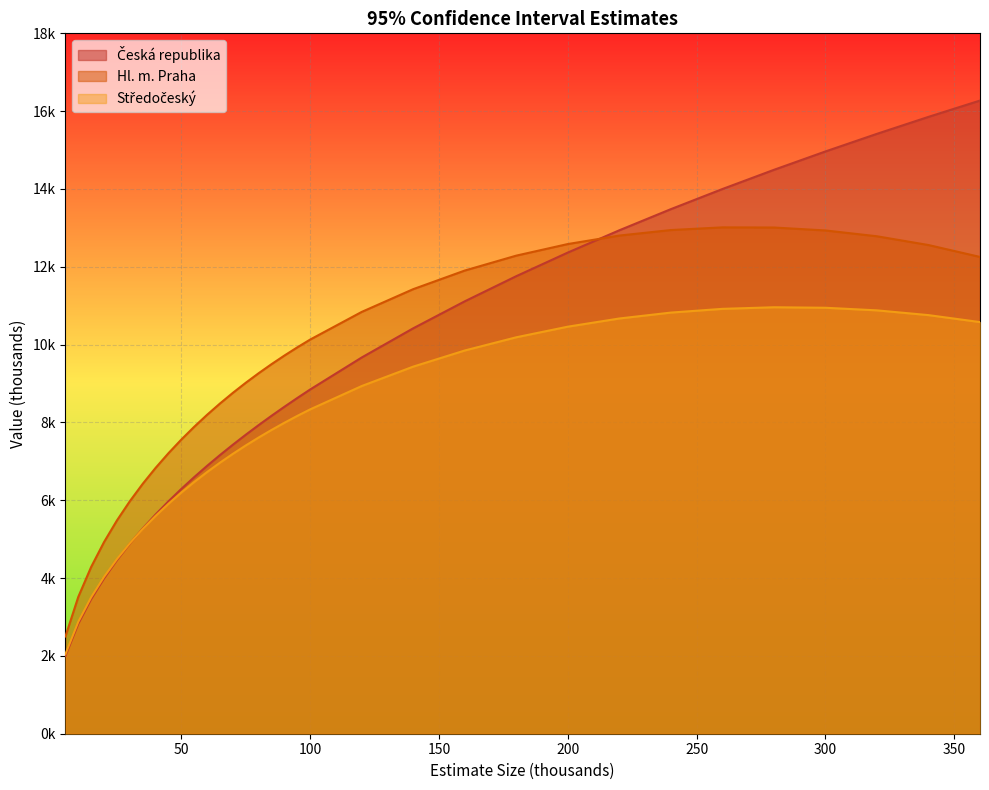

Reading left to right, list all the values displayed in this chart.

Česká republika: 2.0	2.8	3.5	4.0	4.5	4.9	5.3	5.6	6.0	6.3	6.6	6.9	7.2	7.4	7.7	7.9	8.2	8.4	8.6	8.8	9.7	10.4	11.1	11.8	12.4	12.9	13.5	14.0	14.5	15.0	15.4	15.9	16.3
Hl. m. Praha: 2.5	3.5	4.3	4.9	5.5	6.0	6.4	6.8	7.2	7.6	7.9	8.2	8.5	8.8	9.0	9.3	9.5	9.7	9.9	10.1	10.8	11.4	11.9	12.3	12.6	12.8	12.9	13.0	13.0	12.9	12.8	12.6	12.3
Středočeský: 2.0	2.9	3.5	4.0	4.5	4.9	5.3	5.6	5.9	6.2	6.5	6.7	7.0	7.2	7.4	7.6	7.8	8.0	8.2	8.3	8.9	9.4	9.8	10.2	10.5	10.7	10.8	10.9	11.0	10.9	10.9	10.8	10.6